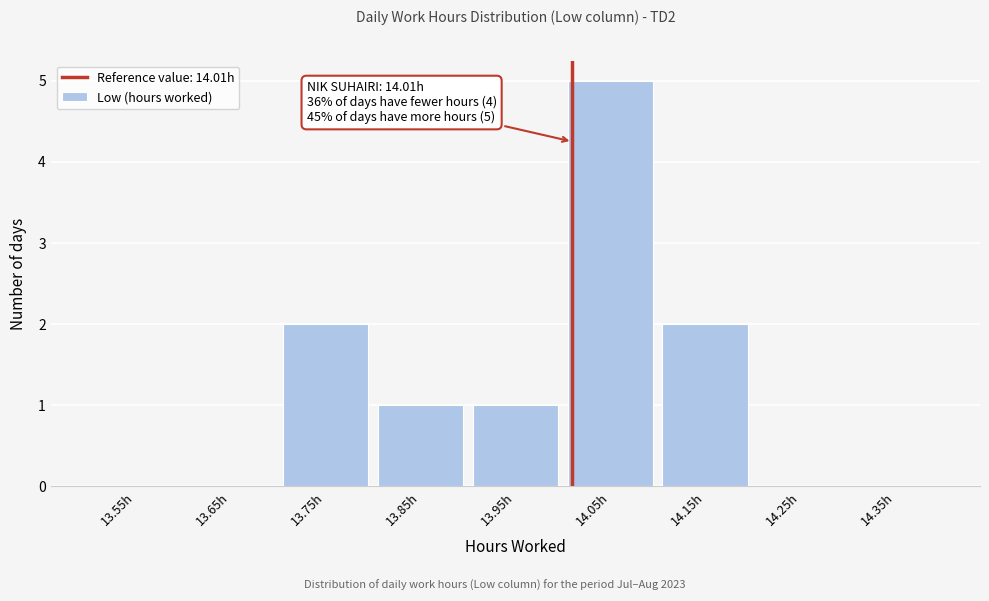

Over which range of the x-axis is the bar tallest?

14.0 to 14.1